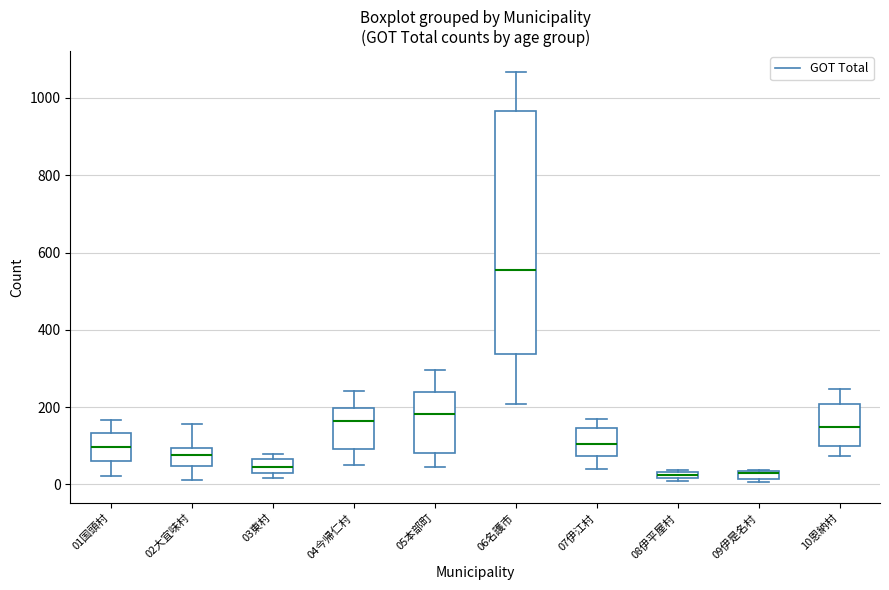

Comparing the boxes themselves (not the whiskers), which one is the tallest?

06名護市